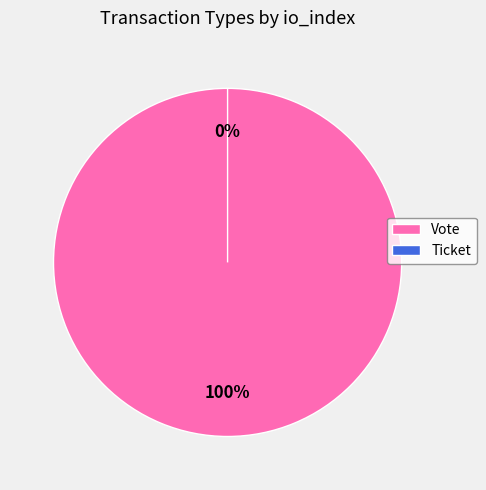

What is the largest slice in the pie chart?

Vote